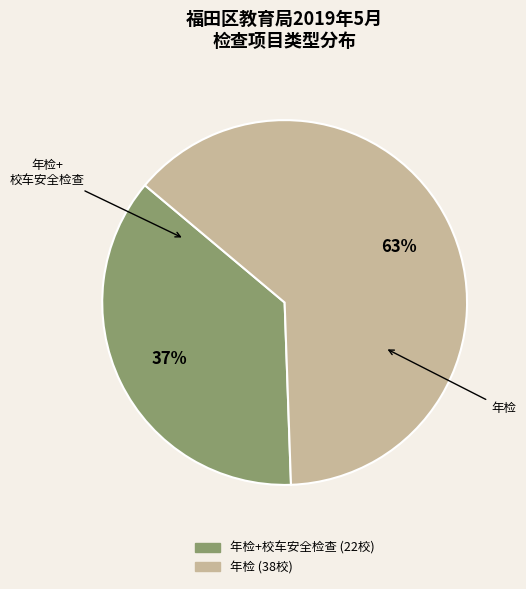

Is there a majority slice in this chart?

Yes